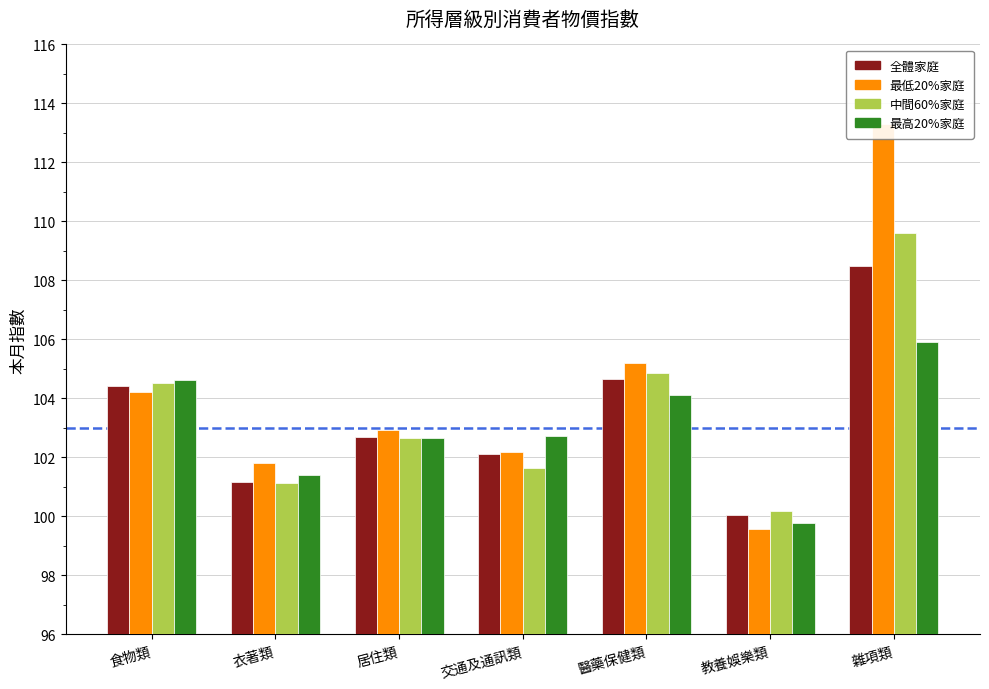

Which label corresponds to the smallest value in the chart?

教養娛樂類